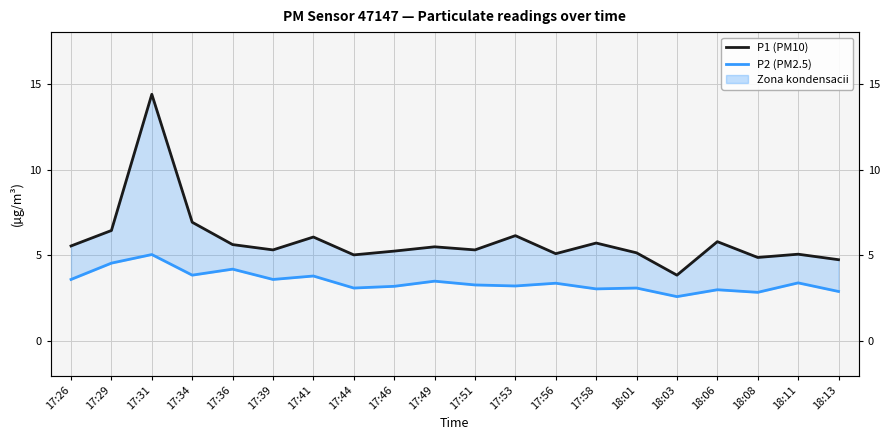

Where is the first local minimum for P1 (PM10)?

17:39